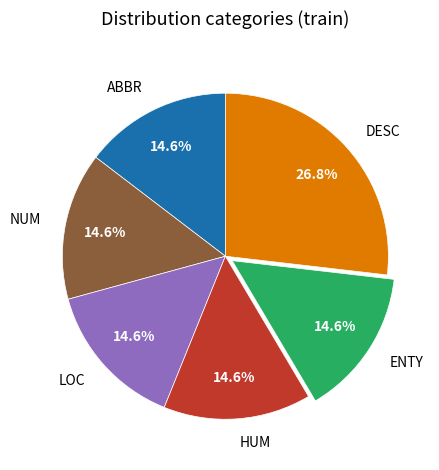

Is NUM the majority of the pie?

No